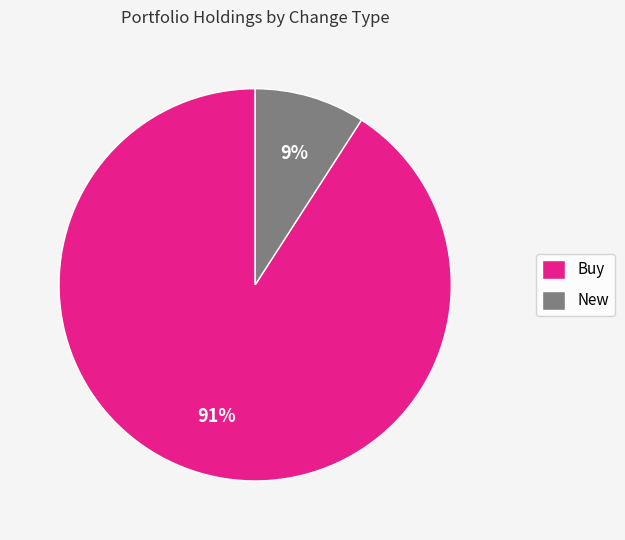

Is it true that New is 9% of the pie?

True